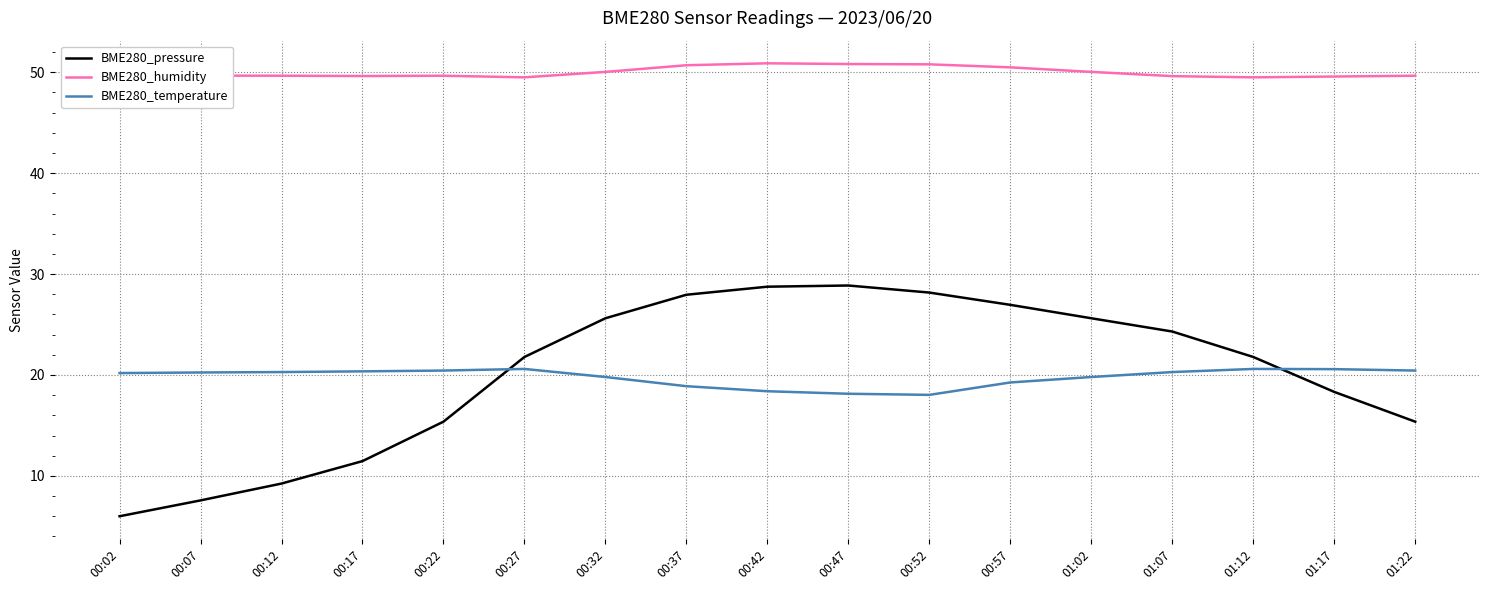

What is the spread (max minus min) of values at 00:17?

38.2